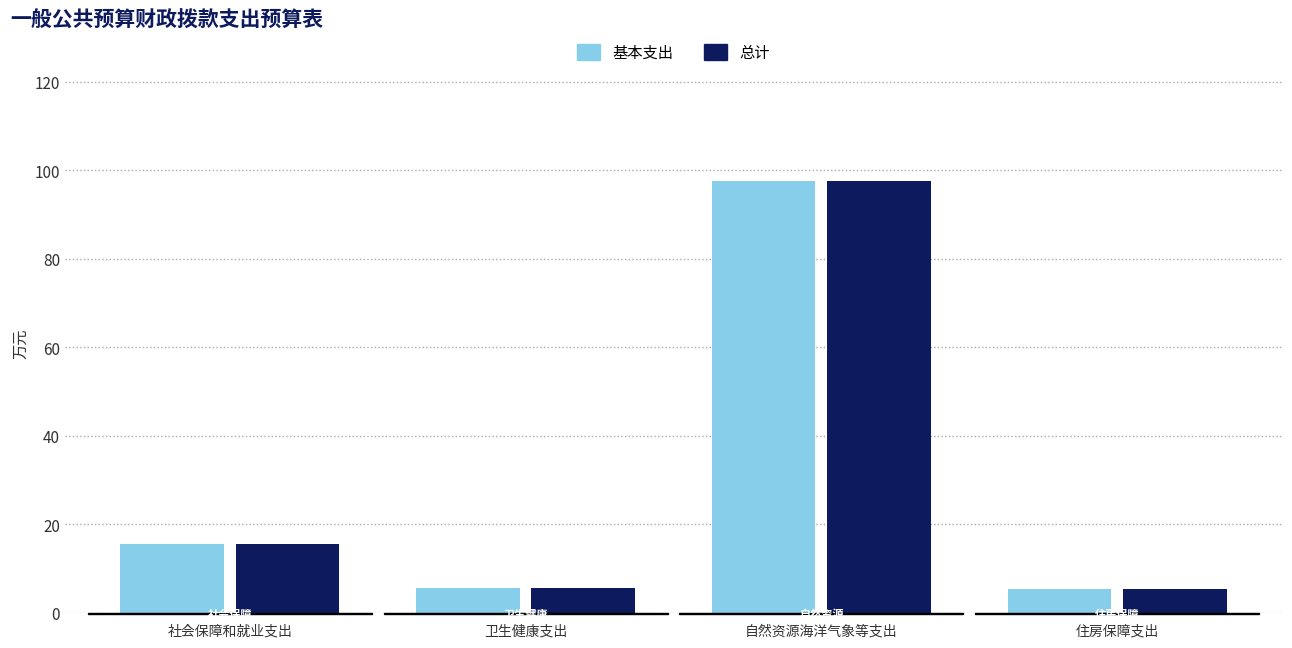

What is the greatest value displayed?

97.5